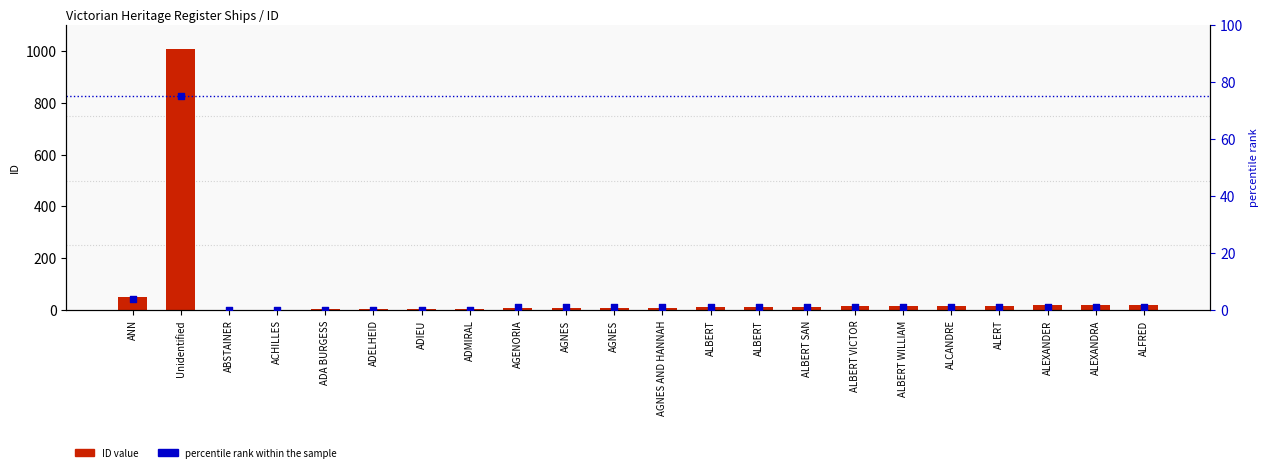

What are all the series names shown in the legend?

ID value, percentile rank within the sample